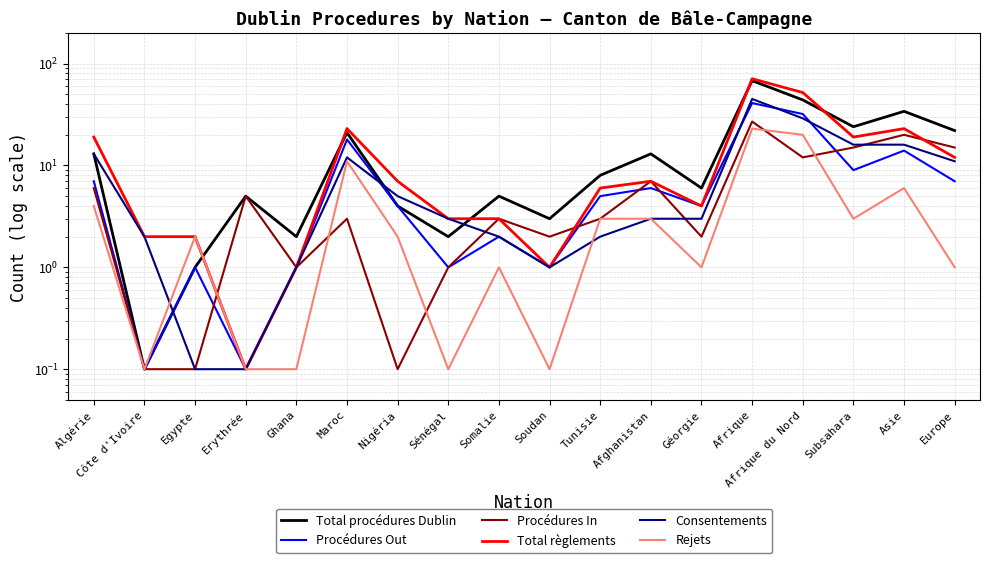

After their last crossing, which series has the higher values: Rejets or Total procédures Dublin?

Total procédures Dublin